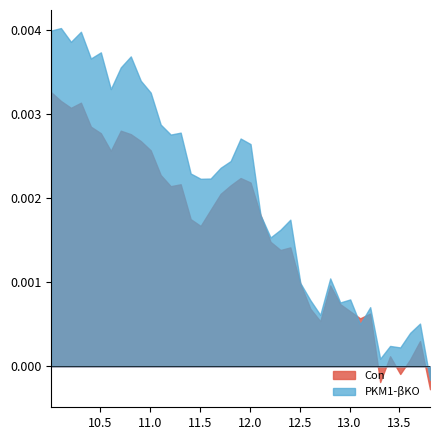

Which series has the widest spread of values?

PKM1-βKO